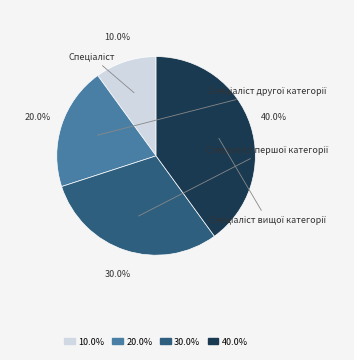

Rank the categories by value from highest to lowest.

Спеціаліст вищої категорії, Спеціаліст першої категорії, Спеціаліст другої категорії, Спеціаліст